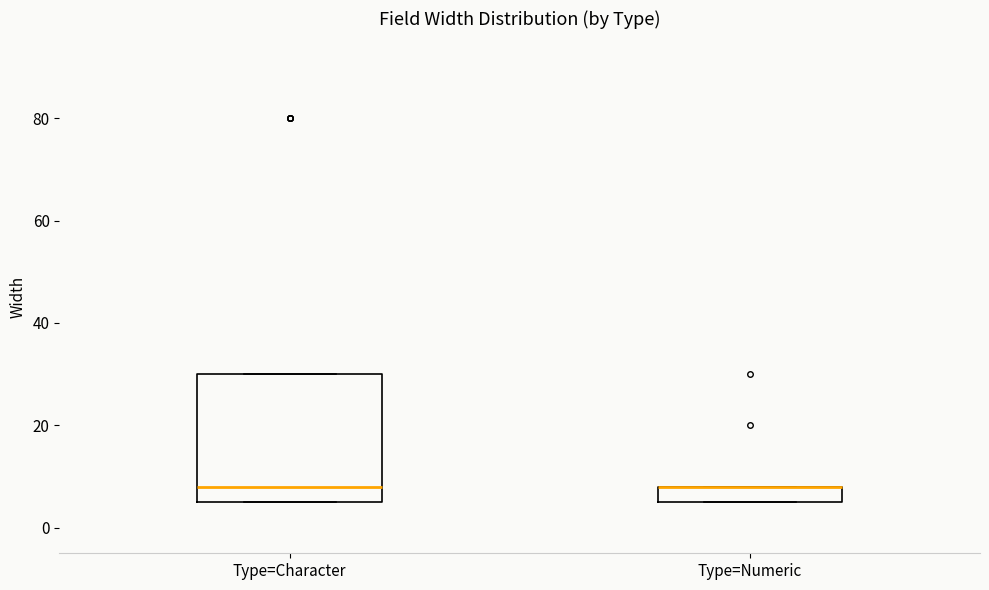

Where does the median line of the box for Type=Character sit on the y-axis? The values are not printed on the chart, so give them approximately, as read against the axis.

8